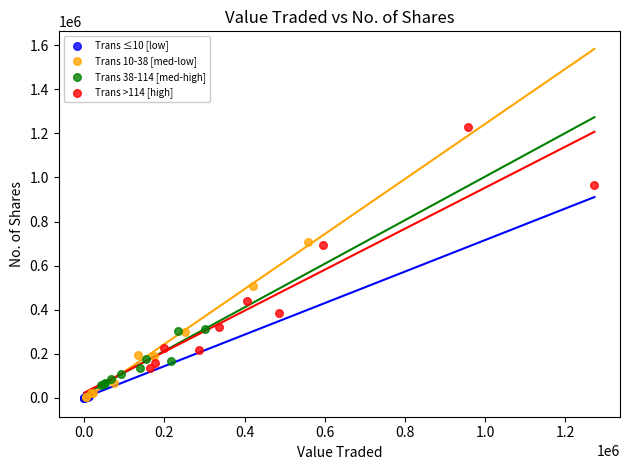

Which series has the largest Y range (max minus min)?

Trans >114 [high]